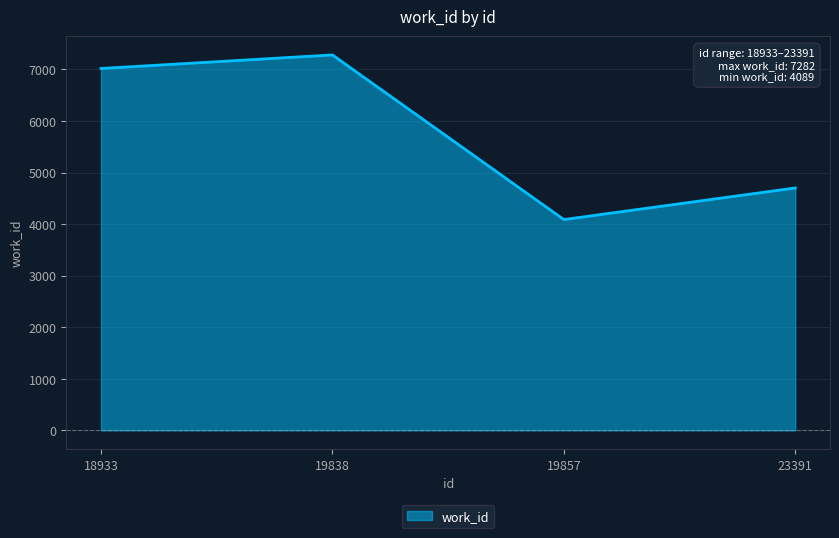

Between 23391 and 18933, which is larger?

18933